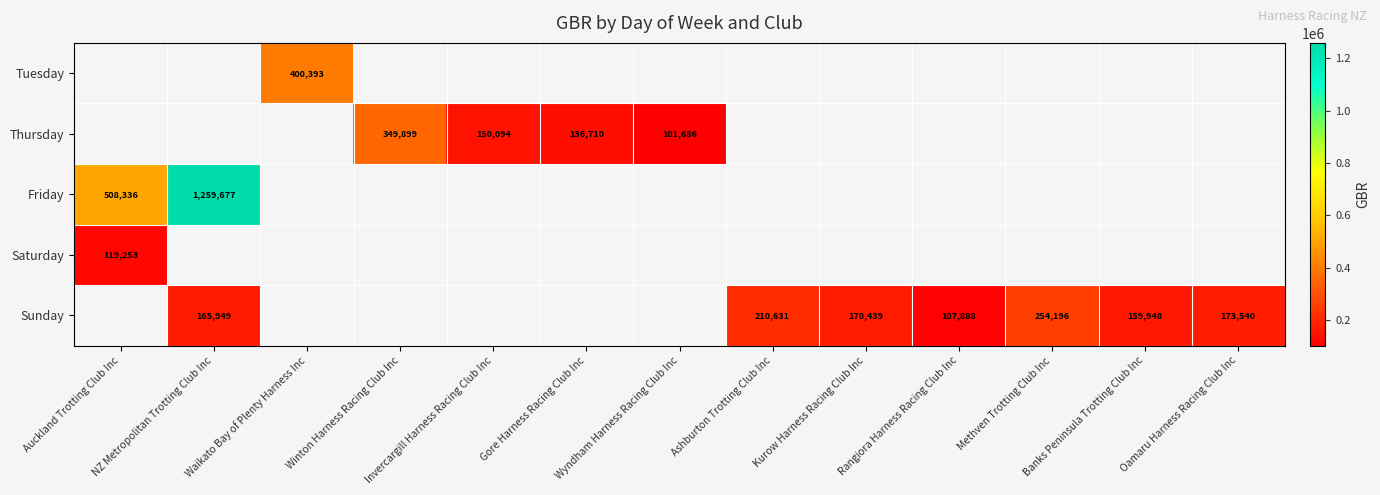

What is the approximate value of Sunday at Kurow Harness Racing Club Inc?

170439.0